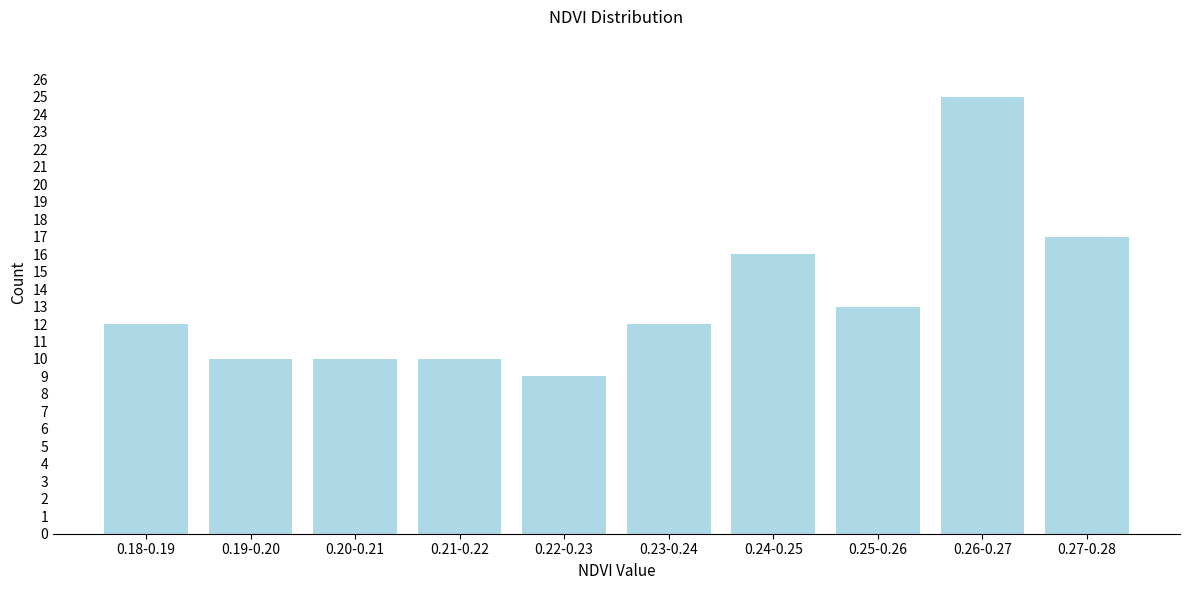

Reading left to right, extract all data points from this chart.

12	10	10	10	9	12	16	13	25	17